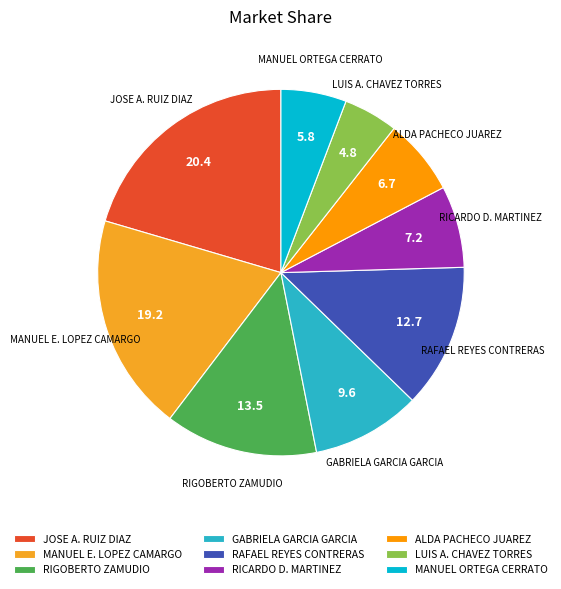

Does RIGOBERTO ZAMUDIO account for over 50% of the chart?

No